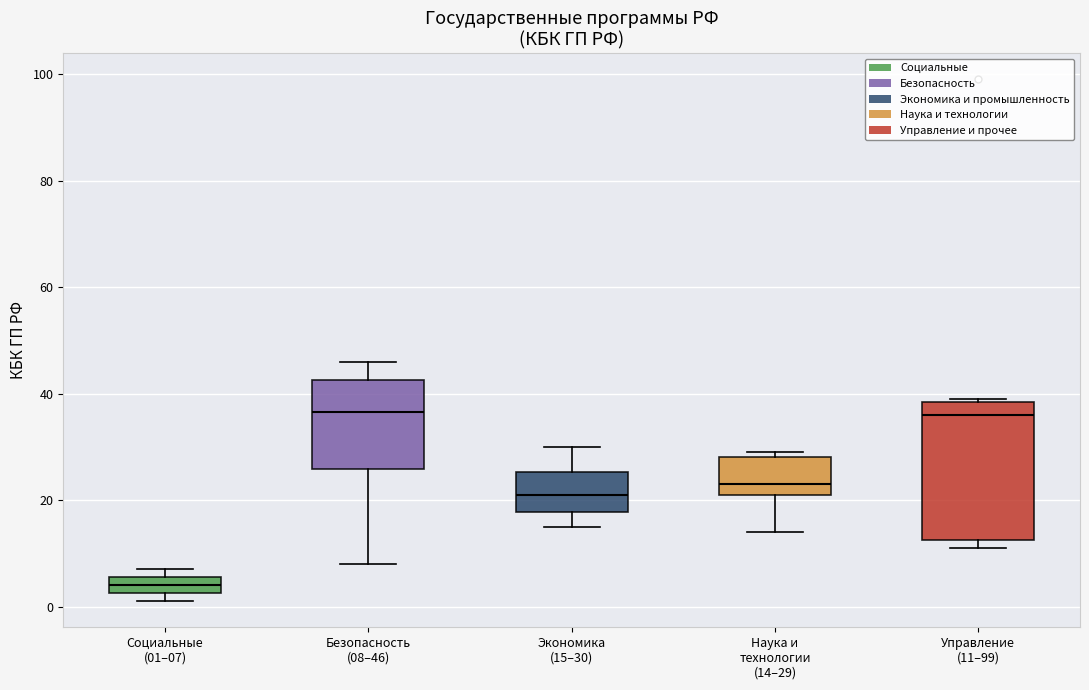

Comparing the boxes themselves (not the whiskers), which one is the tallest?

Управление (11–99)